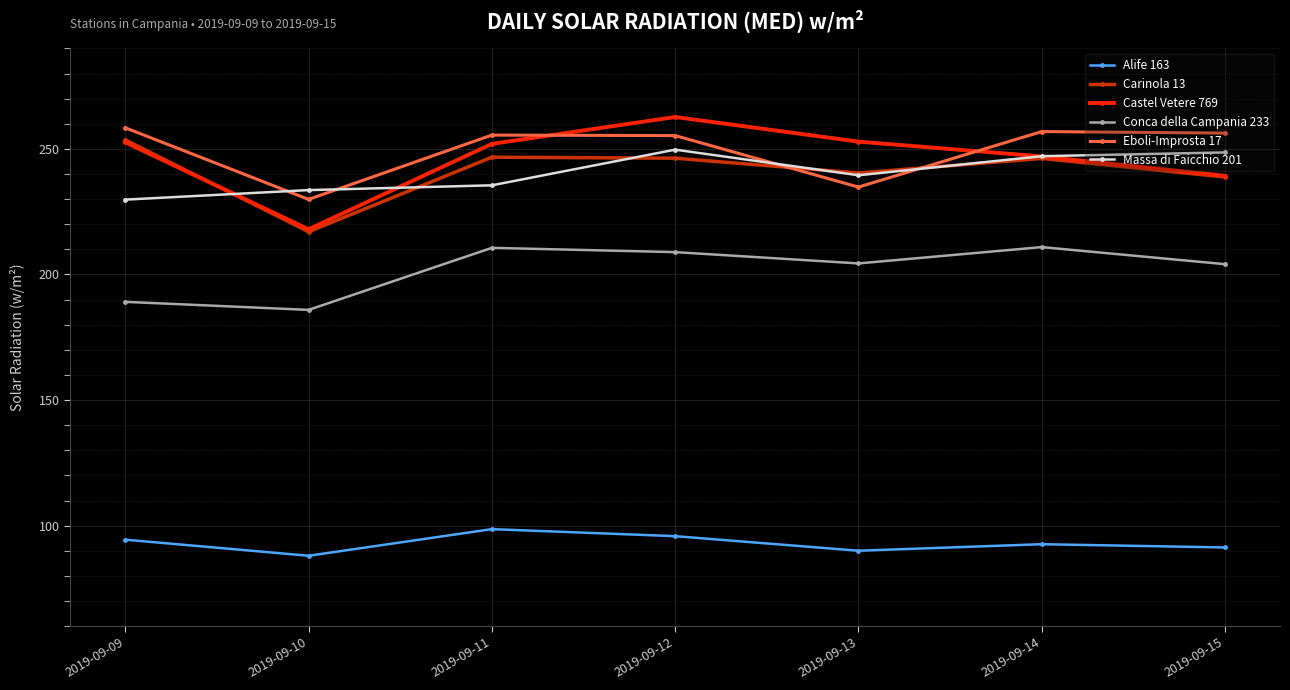

How many lines are shown in the chart?

6